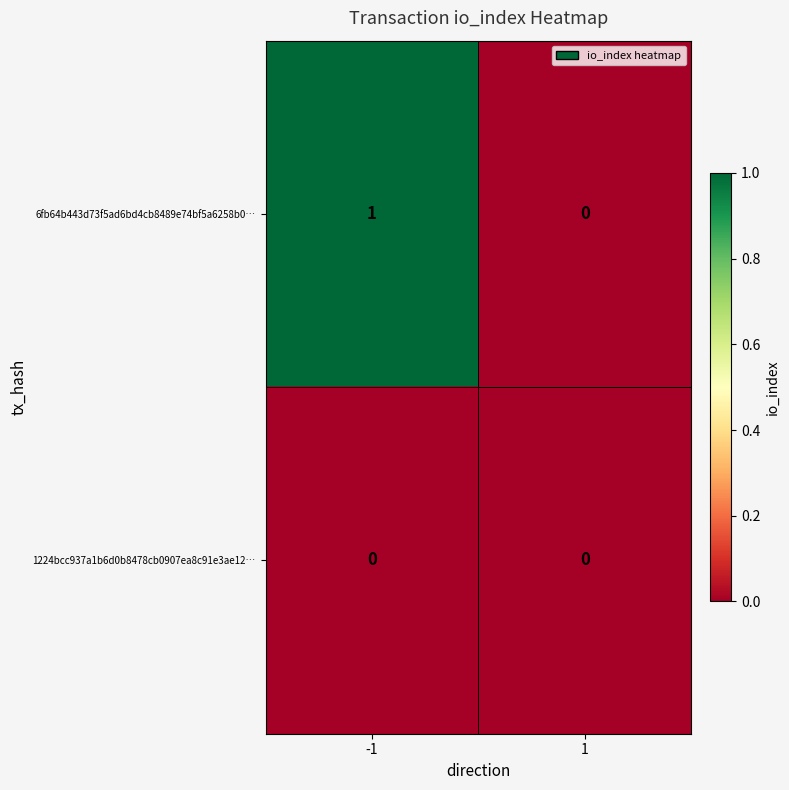

List the labels in order of 6fb64b443d73f5ad6bd4cb8489e74bf5a6258b0… value, smallest first.

1, -1